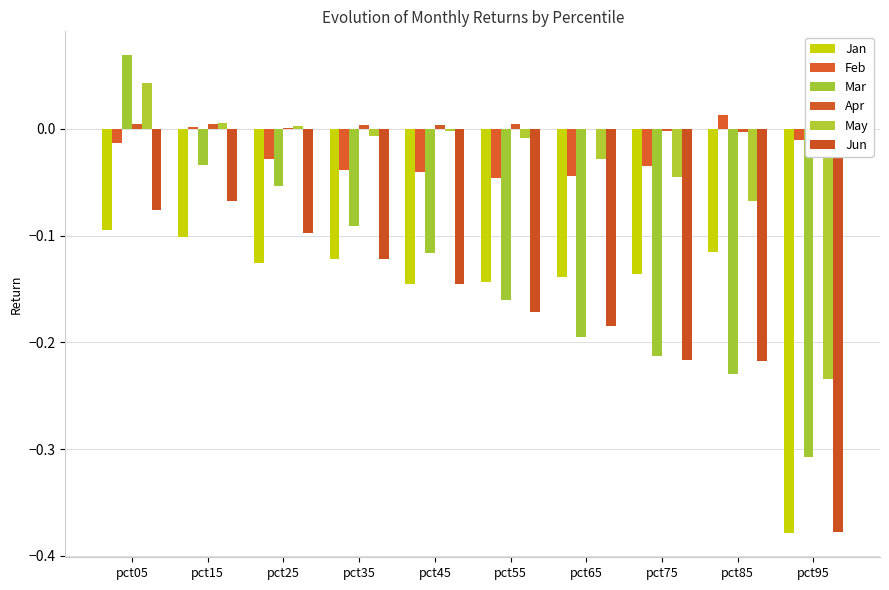

Reading left to right, list all the values displayed in this chart.

Jan: -0.1	-0.1	-0.1	-0.1	-0.1	-0.1	-0.1	-0.1	-0.1	-0.4
Feb: -0.0	0.0	-0.0	-0.0	-0.0	-0.0	-0.0	-0.0	0.0	-0.0
Mar: 0.1	-0.0	-0.1	-0.1	-0.1	-0.2	-0.2	-0.2	-0.2	-0.3
Apr: 0.0	0.0	0.0	0.0	0.0	0.0	-0.0	-0.0	-0.0	0.0
May: 0.0	0.0	0.0	-0.0	-0.0	-0.0	-0.0	-0.0	-0.1	-0.2
Jun: -0.1	-0.1	-0.1	-0.1	-0.1	-0.2	-0.2	-0.2	-0.2	-0.4